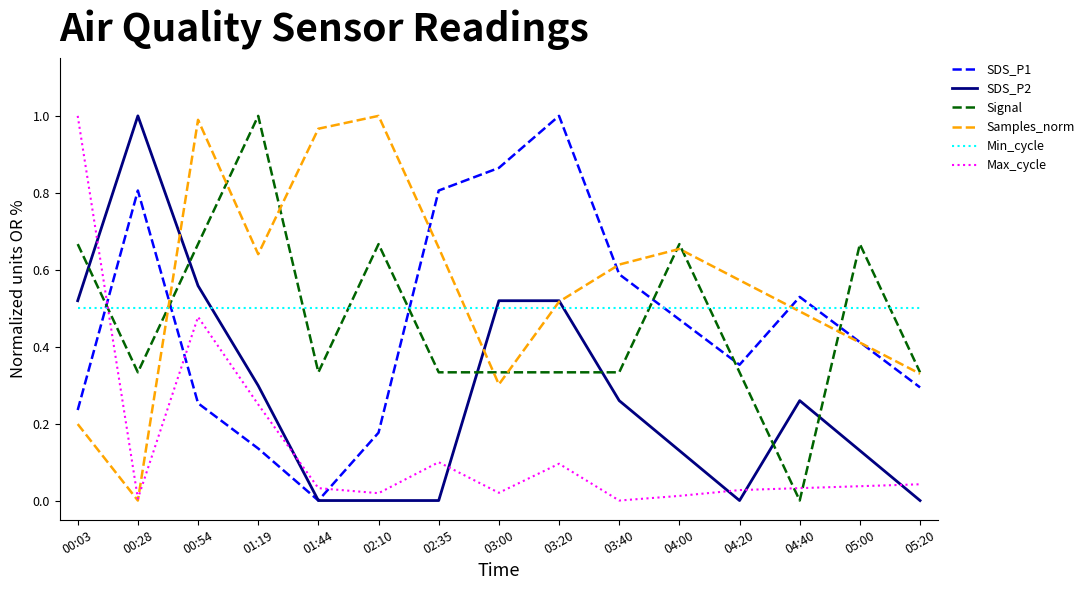

Which series changed the most between 00:03 and 03:20?

Max_cycle